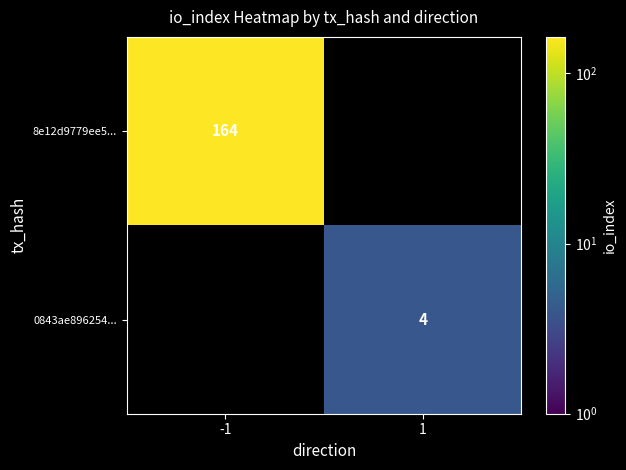

Is the value of 8e12d9779ee5... at -1 greater than the value of 0843ae896254... at 1?

Yes